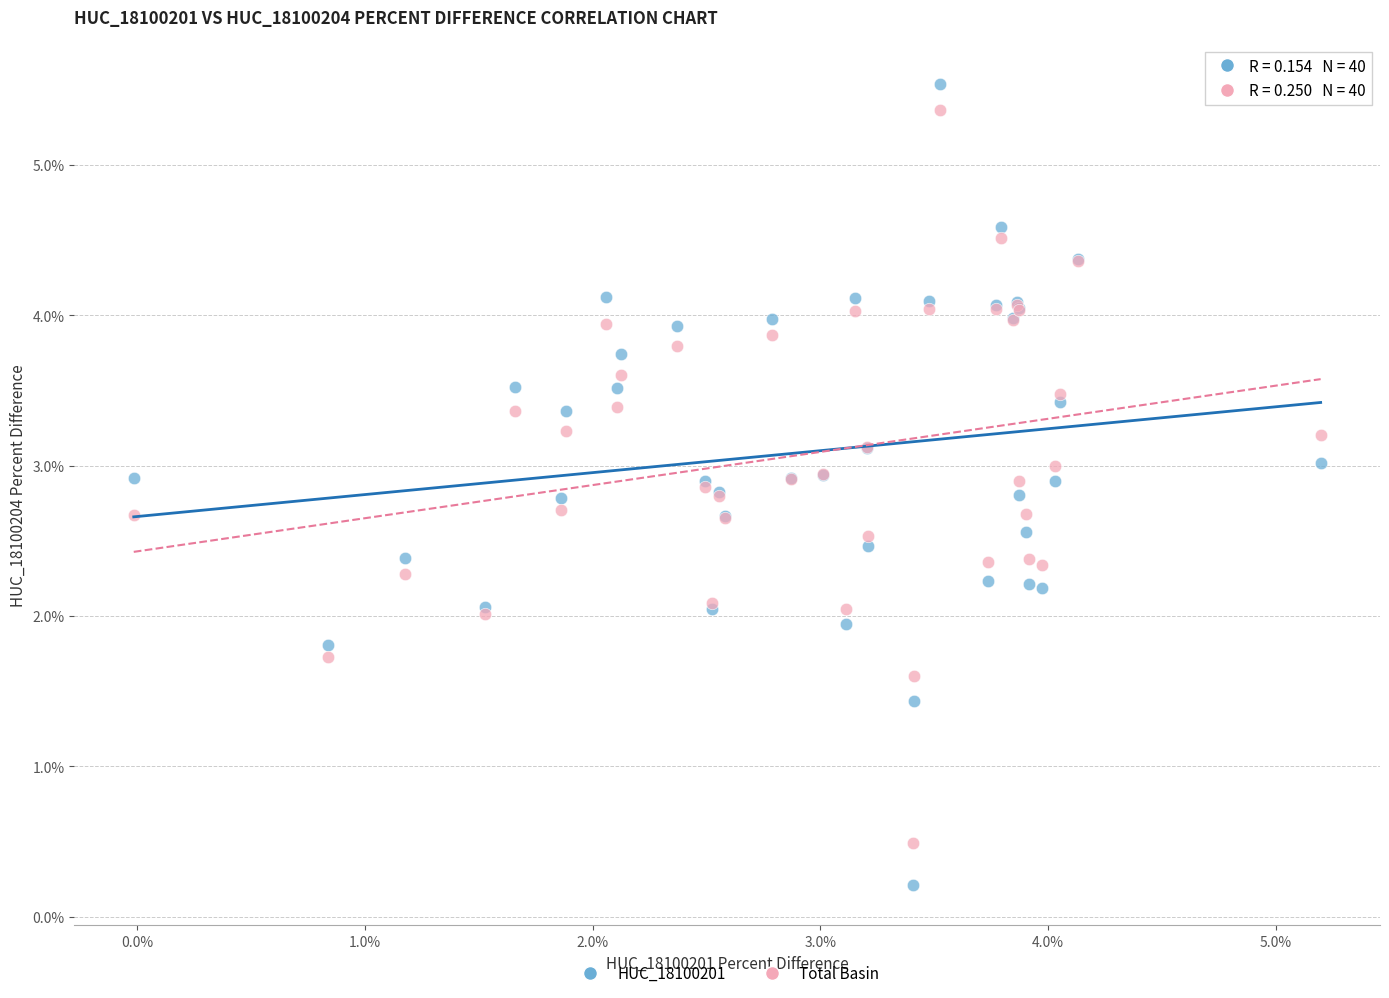

Which series has the largest Y range (max minus min)?

HUC_18100201